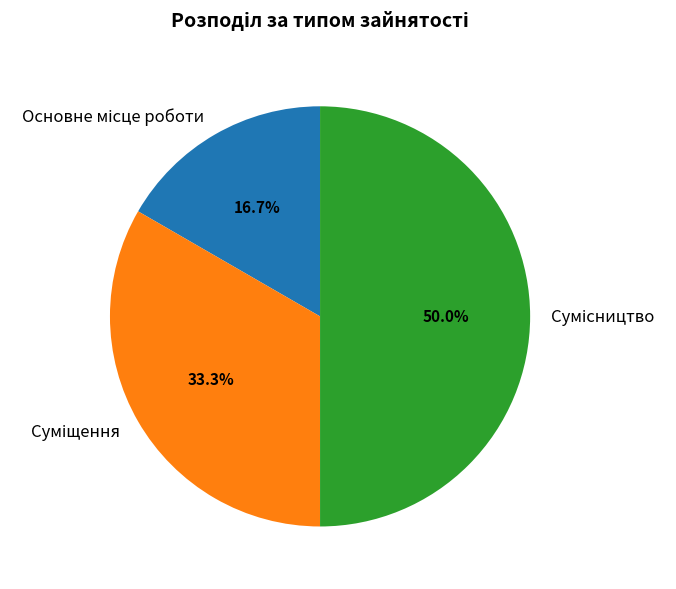

Count the number of slices in the pie.

3